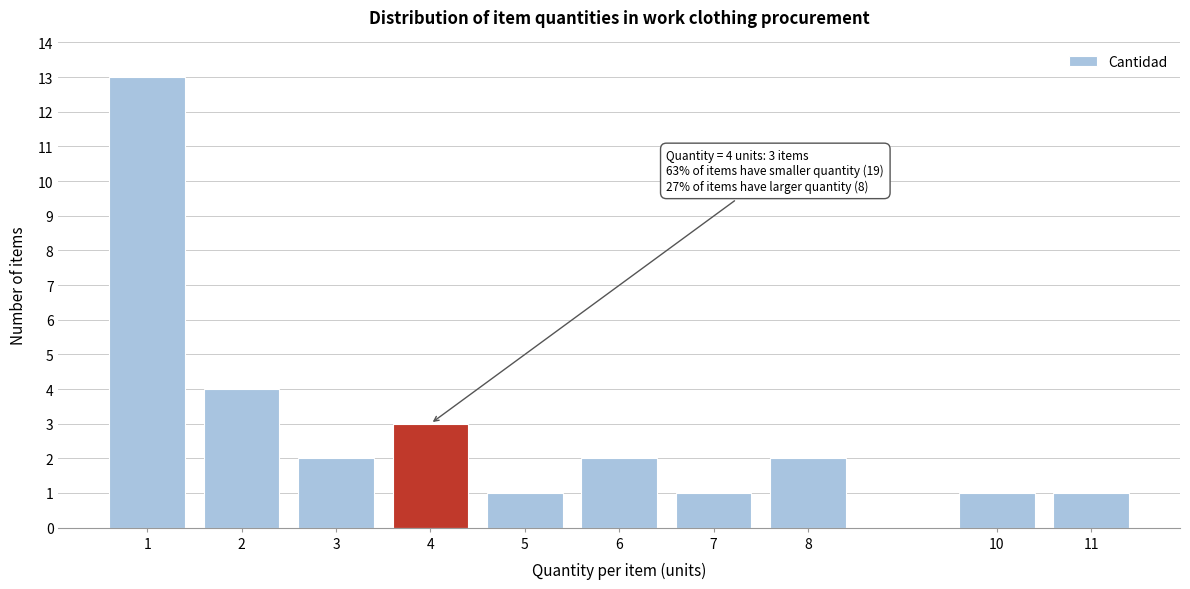

Reading left to right, what are all the values shown in this chart?

13	4	2	3	1	2	1	2	1	1